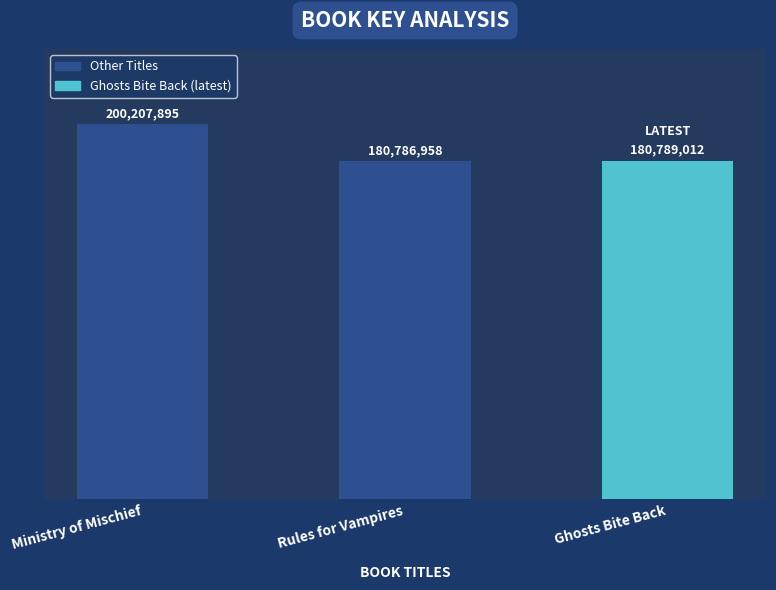

List the labels in order of value, largest first.

Ministry of Mischief, Ghosts Bite Back, Rules for Vampires